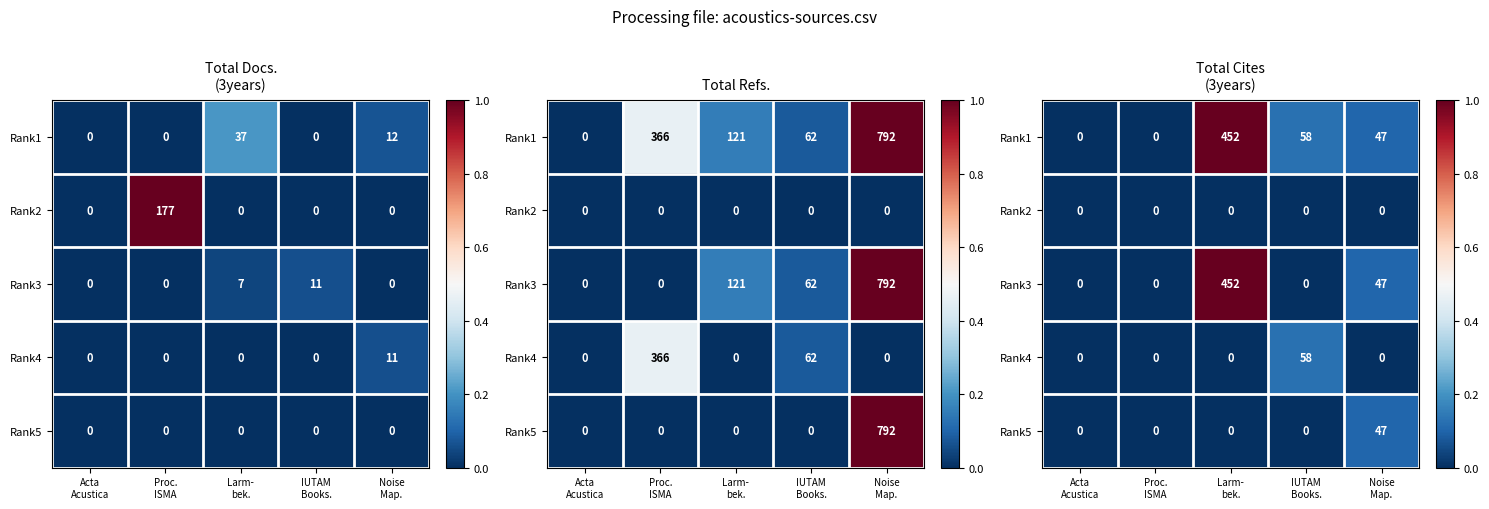

Where is Rank1 nearest to the value 0?

Acta Acustica